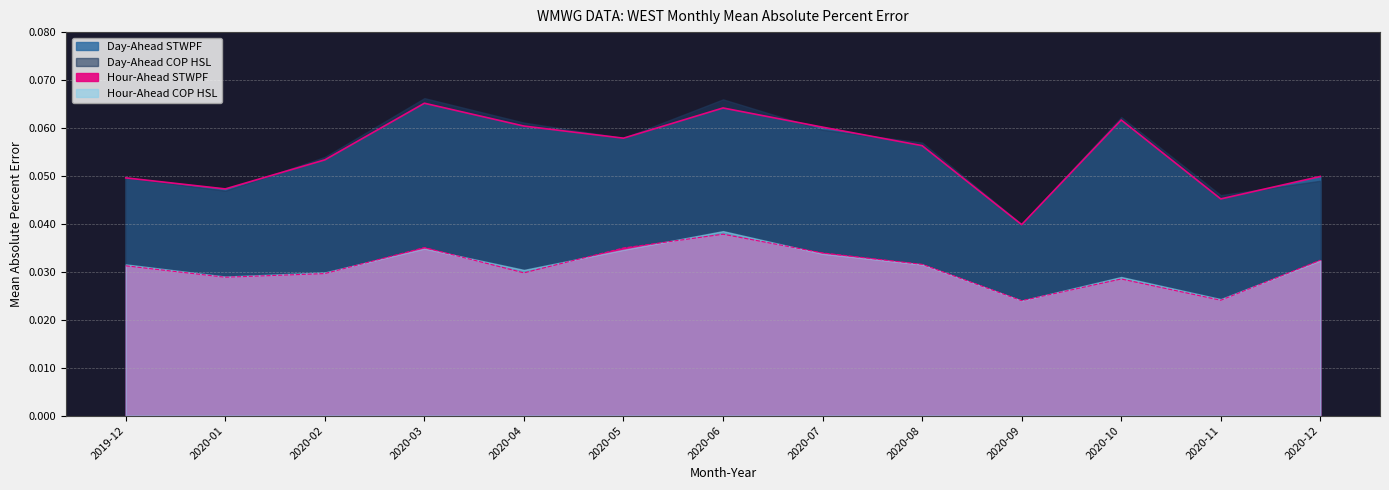

Which category has the lowest value in the Hour-Ahead STWPF series?

2020-09